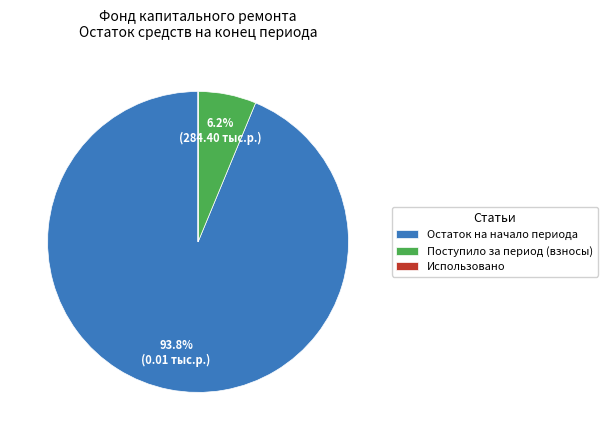

Which slice represents more than half of the pie?

Остаток на начало периода